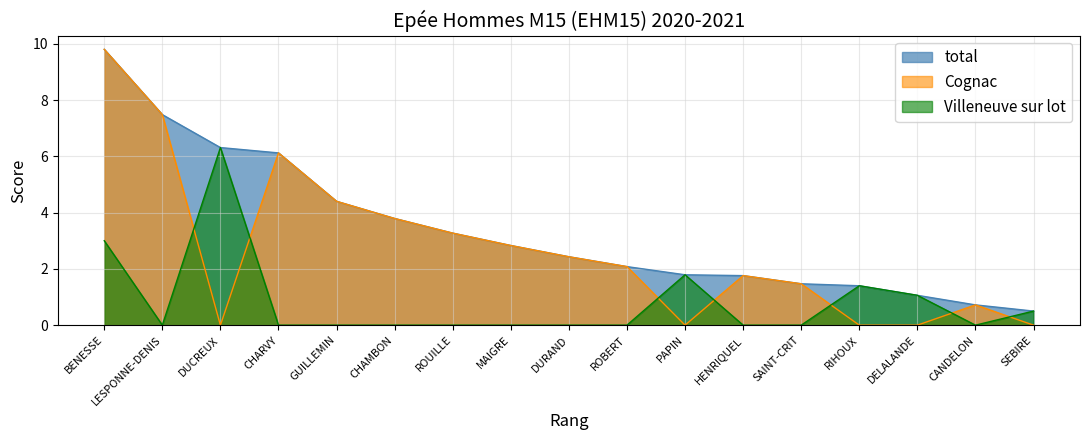

Between DELALANDE and SAINT-CRIT, which is larger?

SAINT-CRIT